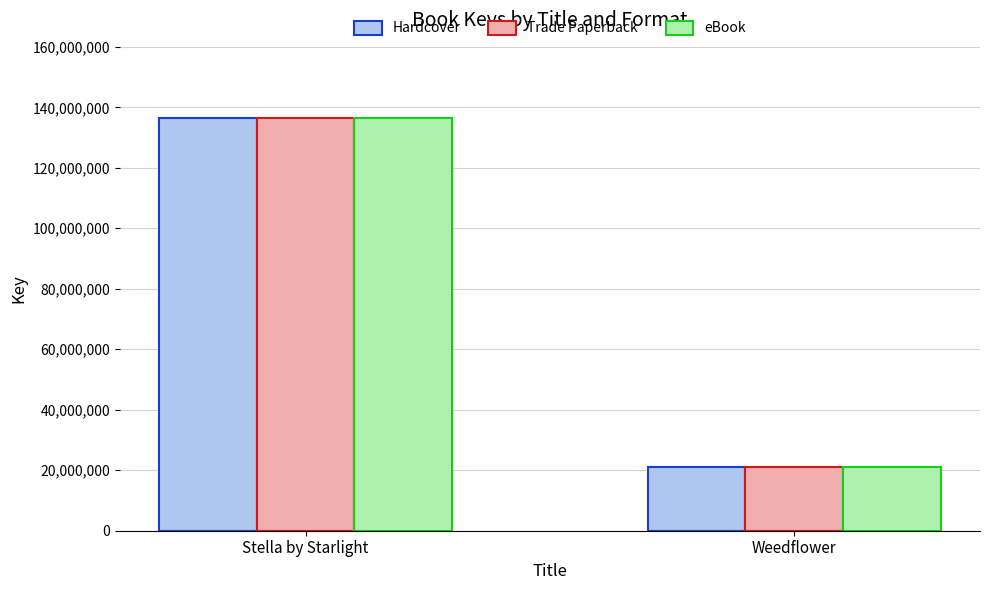

Count the number of data series in this chart.

3